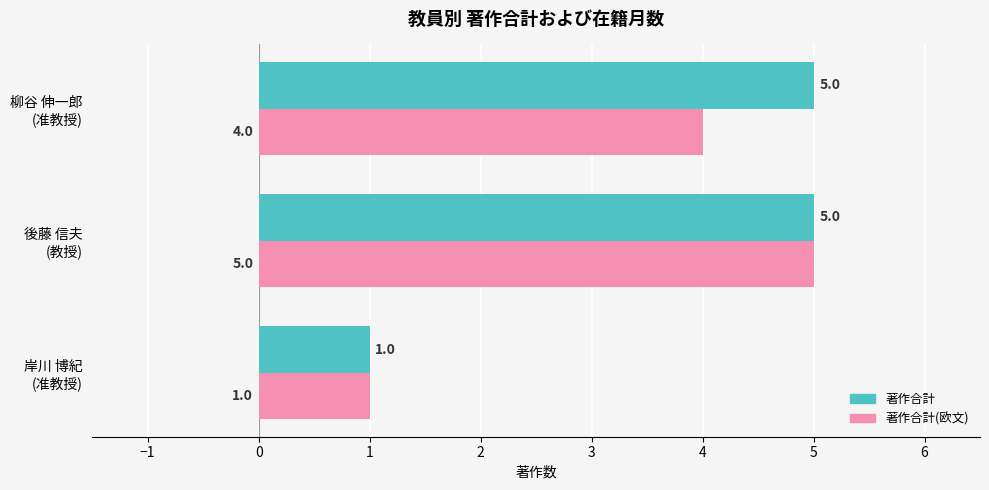

What is the difference between the second highest and minimum values in the 著作合計 series?

4